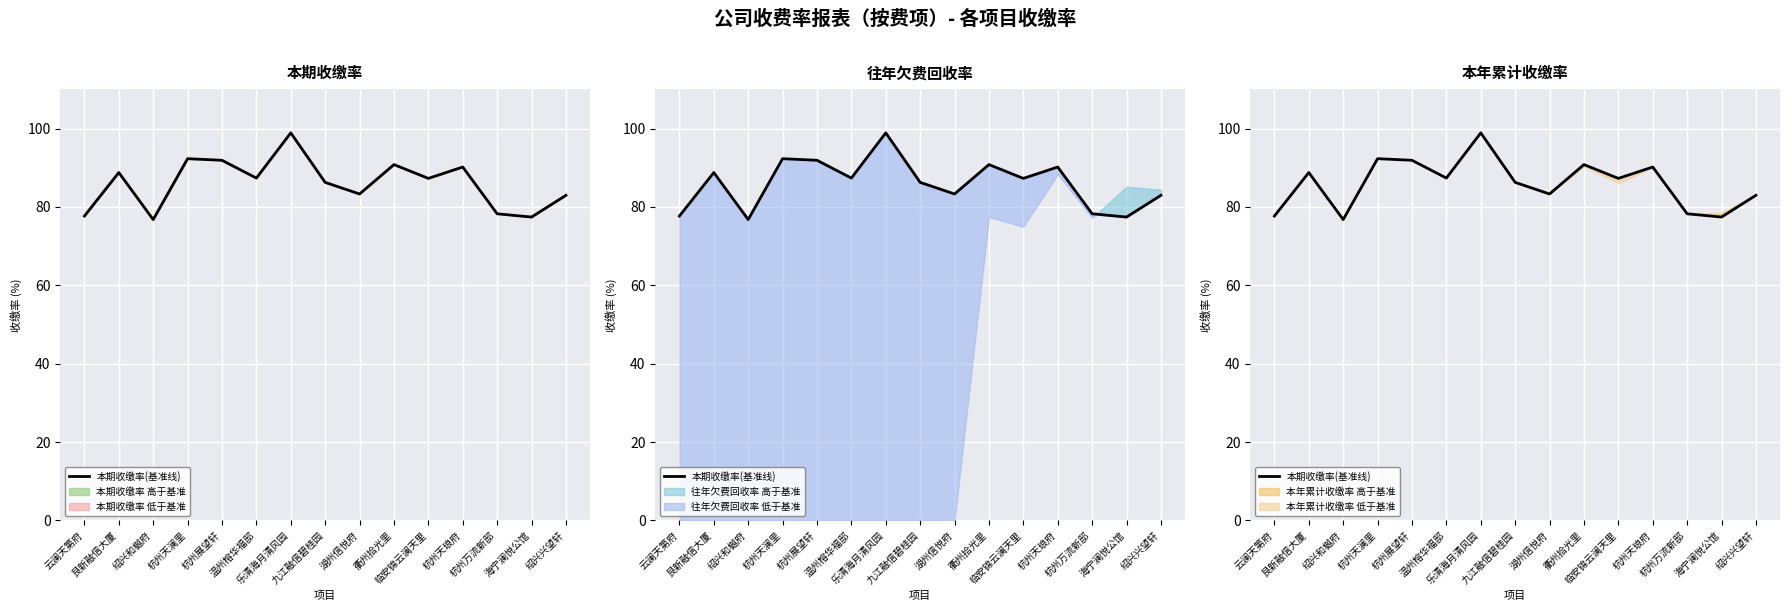

Where is the first local maximum?

艮新融信大厦